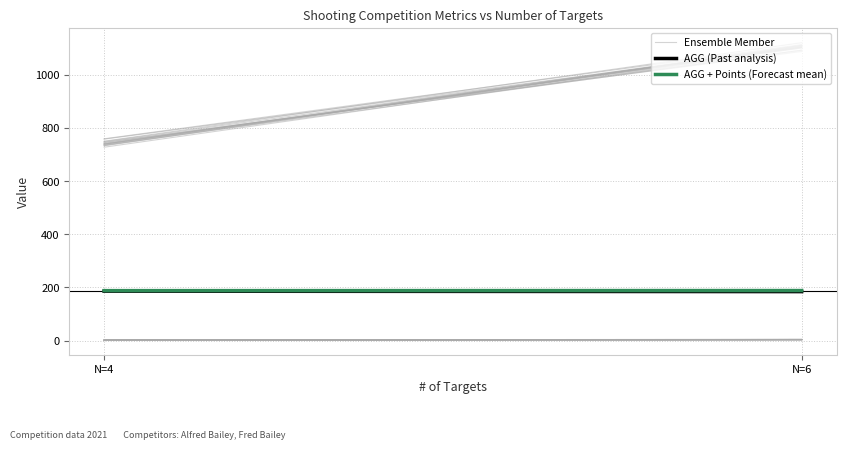

What is the highest value of the AGG + Points (Forecast mean) series?

188.3